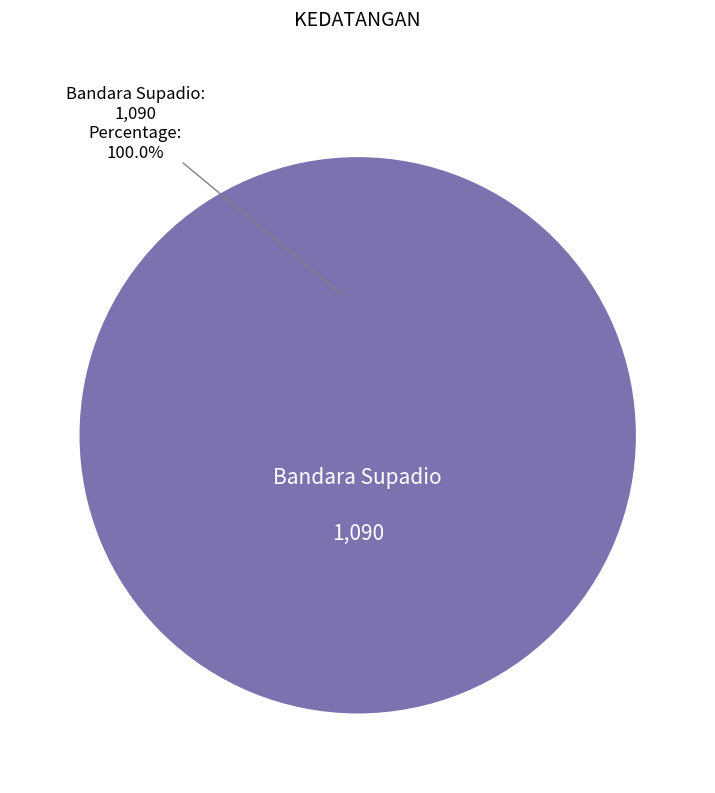

Does any single category account for the majority?

Yes